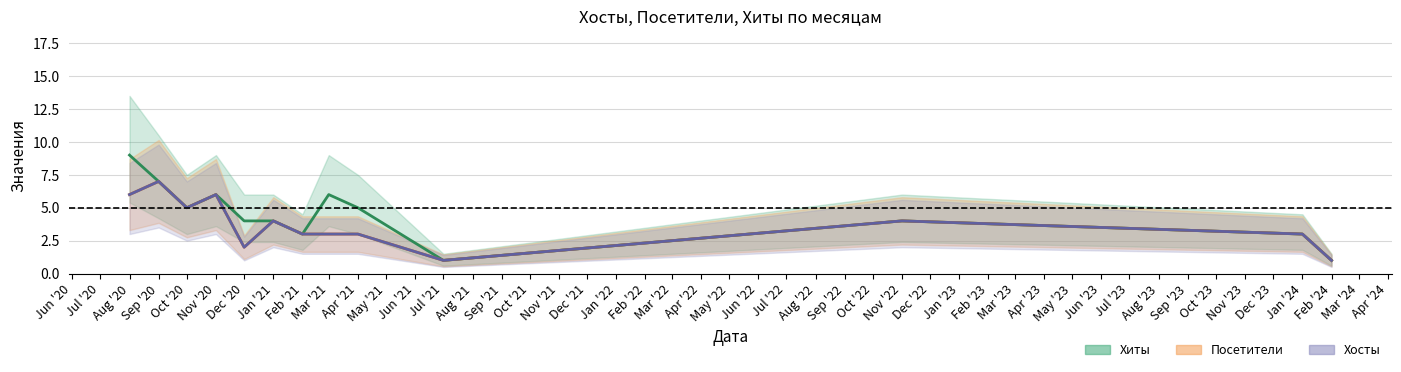

What are all the series names shown in the legend?

Хосты, Посетители, Хиты